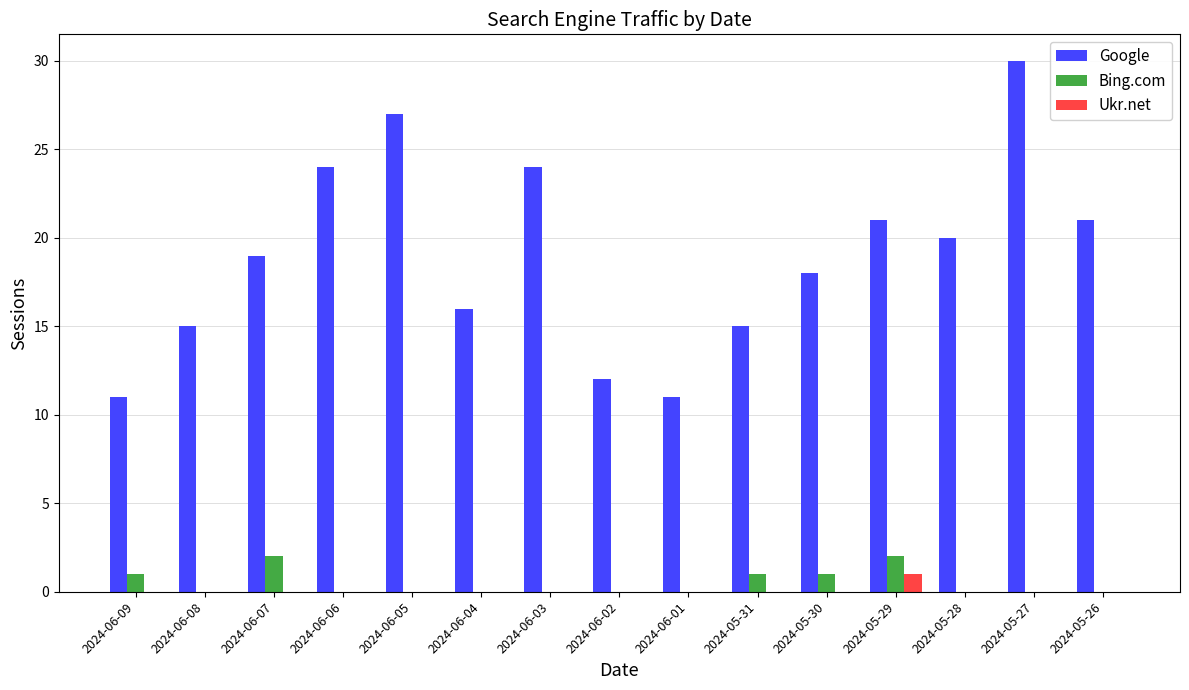

Reading left to right, what are all the values shown in this chart?

Google: 2024-06-09=11	2024-06-08=15	2024-06-07=19	2024-06-06=24	2024-06-05=27	2024-06-04=16	2024-06-03=24	2024-06-02=12	2024-06-01=11	2024-05-31=15	2024-05-30=18	2024-05-29=21	2024-05-28=20	2024-05-27=30	2024-05-26=21
Bing.com: 2024-06-09=1	2024-06-08=0	2024-06-07=2	2024-06-06=0	2024-06-05=0	2024-06-04=0	2024-06-03=0	2024-06-02=0	2024-06-01=0	2024-05-31=1	2024-05-30=1	2024-05-29=2	2024-05-28=0	2024-05-27=0	2024-05-26=0
Ukr.net: 2024-06-09=0	2024-06-08=0	2024-06-07=0	2024-06-06=0	2024-06-05=0	2024-06-04=0	2024-06-03=0	2024-06-02=0	2024-06-01=0	2024-05-31=0	2024-05-30=0	2024-05-29=1	2024-05-28=0	2024-05-27=0	2024-05-26=0